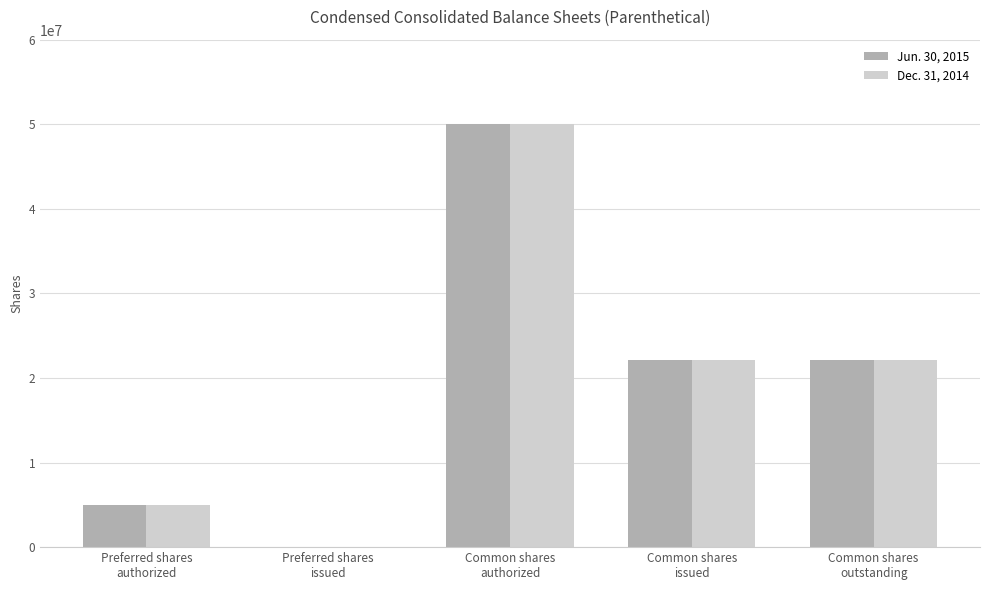

What are all the series names shown in the legend?

Jun. 30, 2015, Dec. 31, 2014